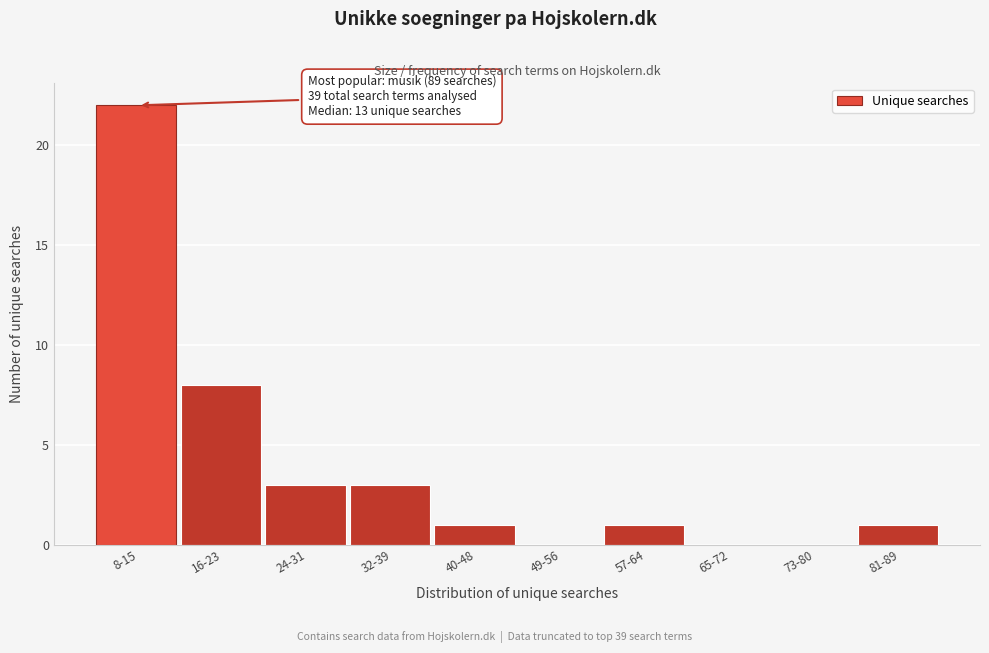

Reading right to left, extract all data points from this chart.

81-89=1	73-80=0	65-72=0	57-64=1	49-56=0	40-48=1	32-39=3	24-31=3	16-23=8	8-15=22